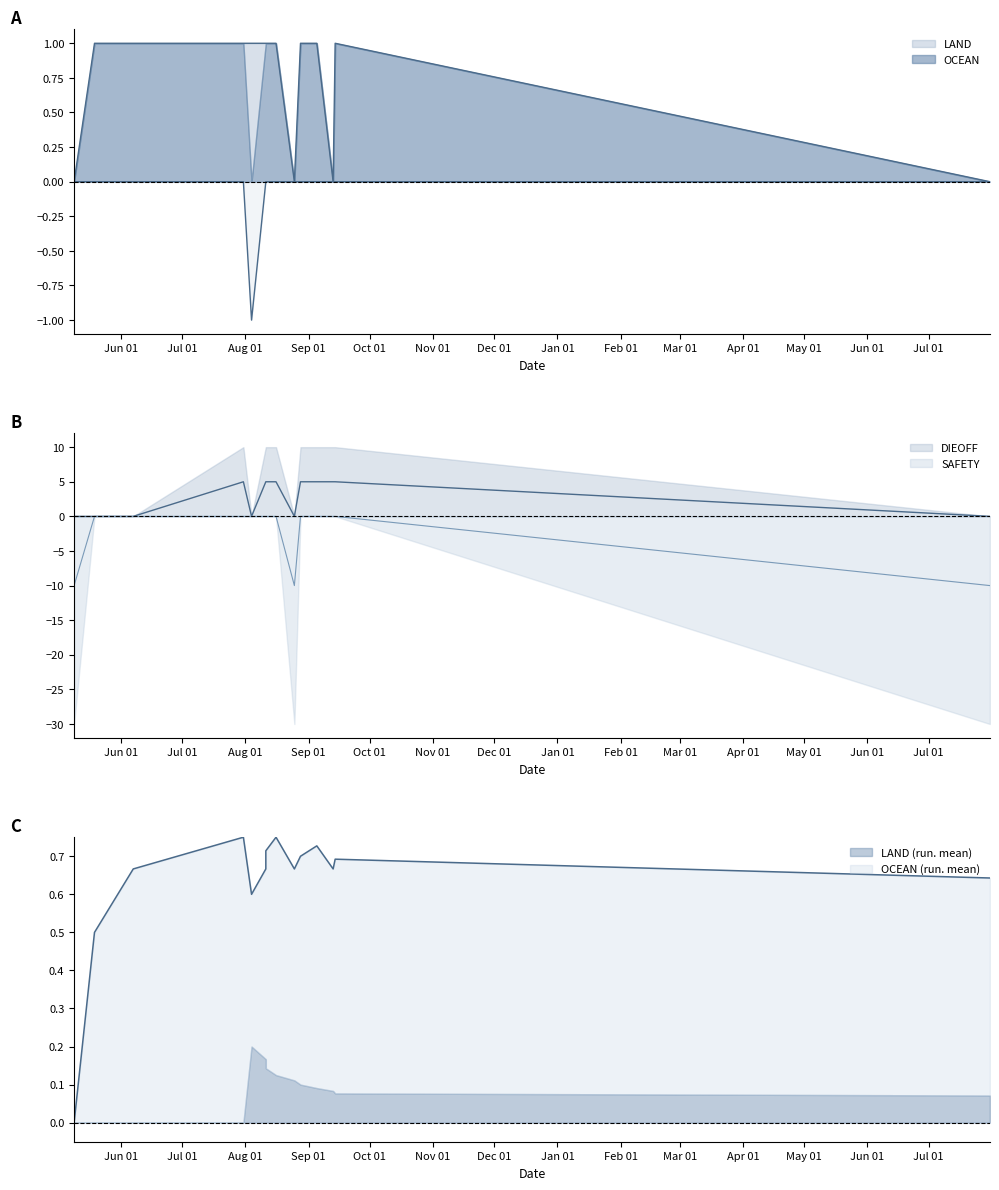

True or false: SAFETY has a value of 0 at 2023-08-28.

True